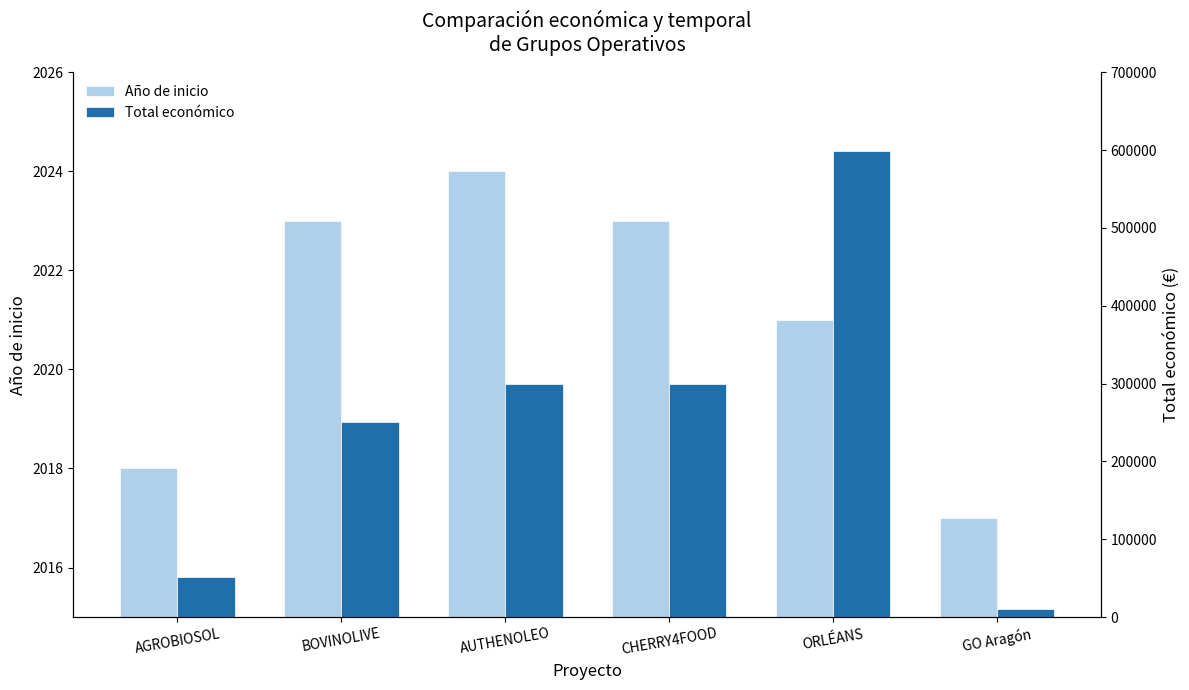

Where does the Año de inicio series first go above 2023?

AUTHENOLEO